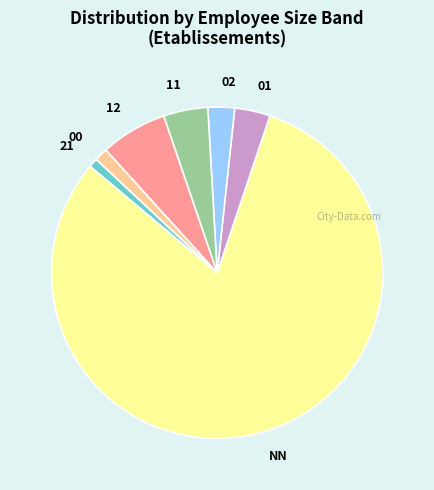

How many segments does this pie chart have?

7